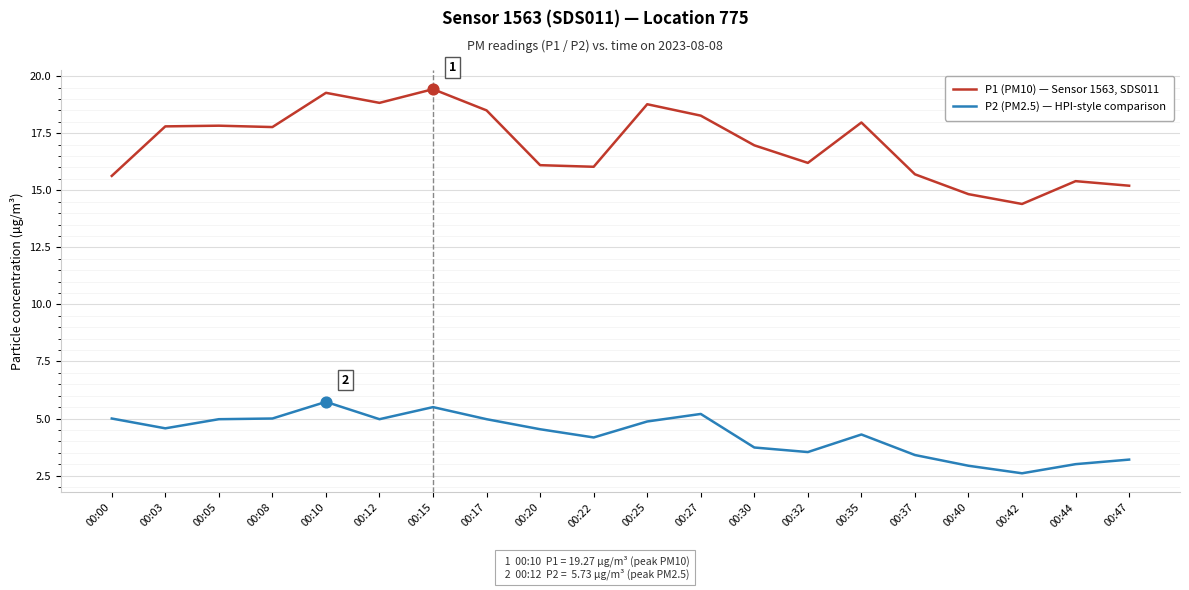

Which series has the largest total across all categories?

P1 (PM10) — Sensor 1563, SDS011